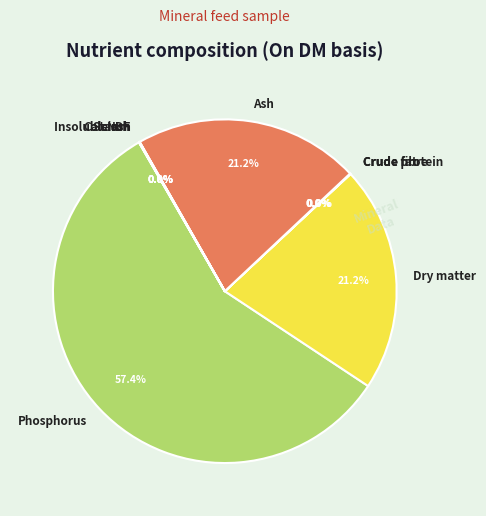

How much of the chart is everything except Ash?

78.8%